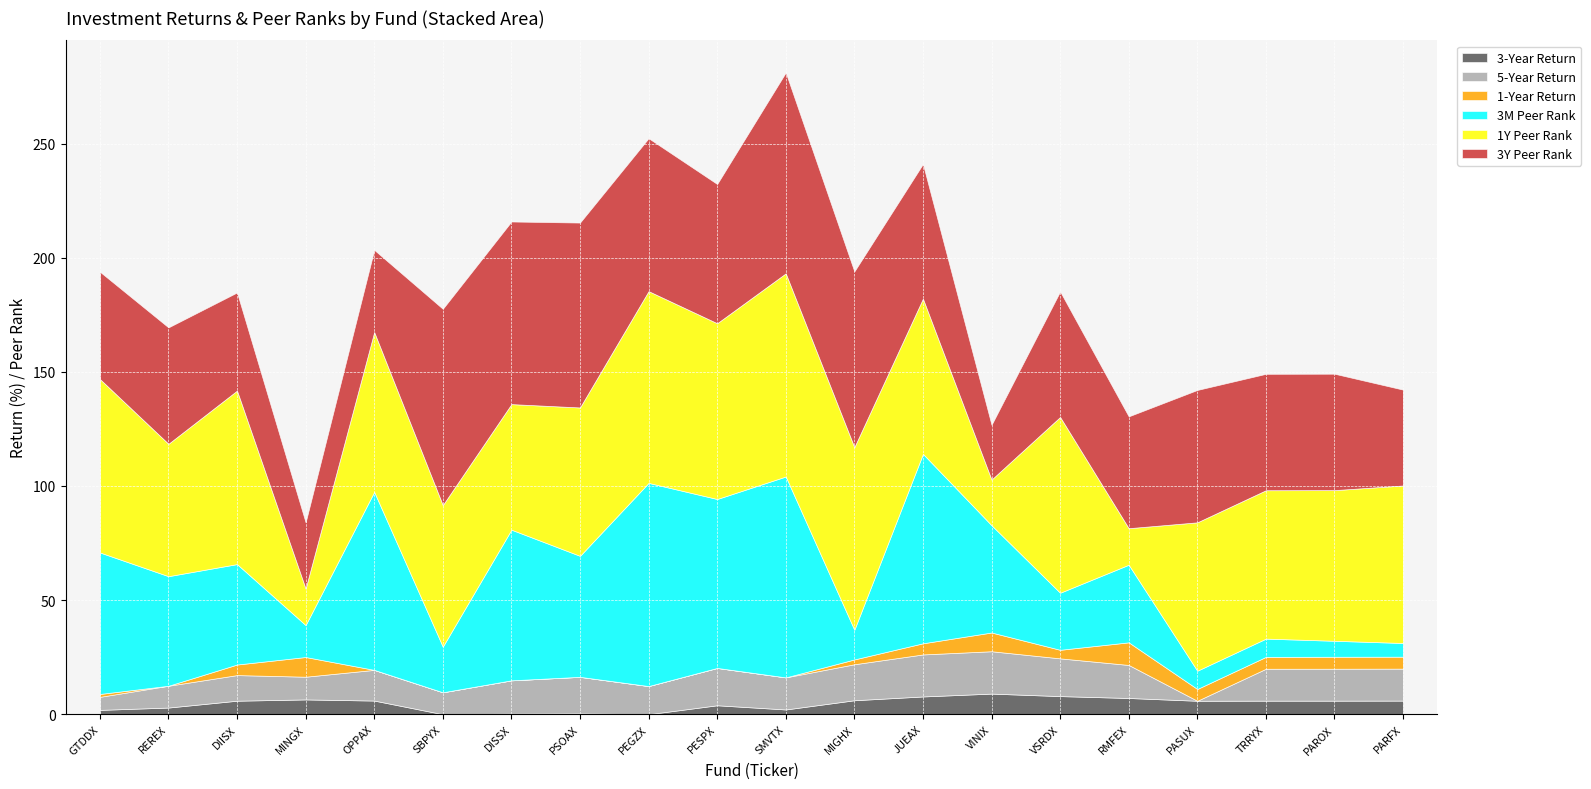

Which series ends up on top after the final intersection of 3M Peer Rank and 3Y Peer Rank?

3Y Peer Rank